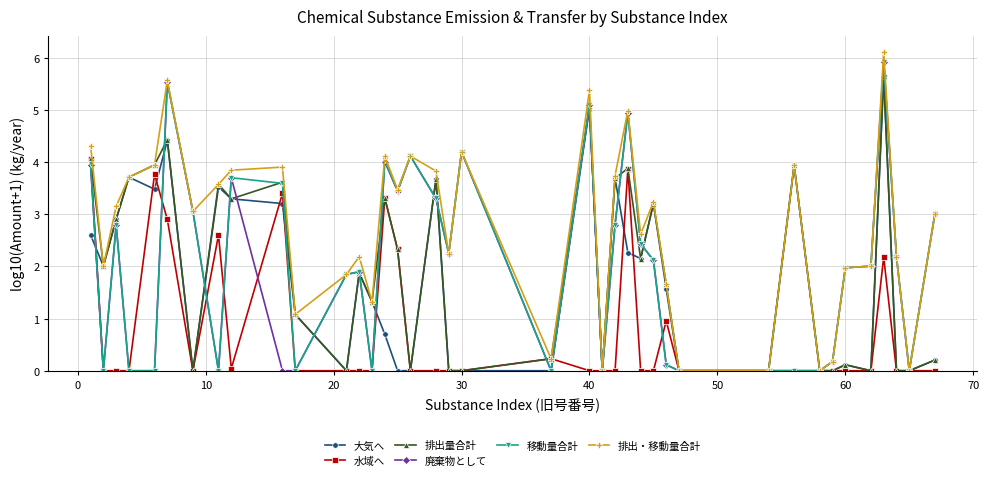

True or false: 大気へ has more than 1 points higher than both neighbors.

True